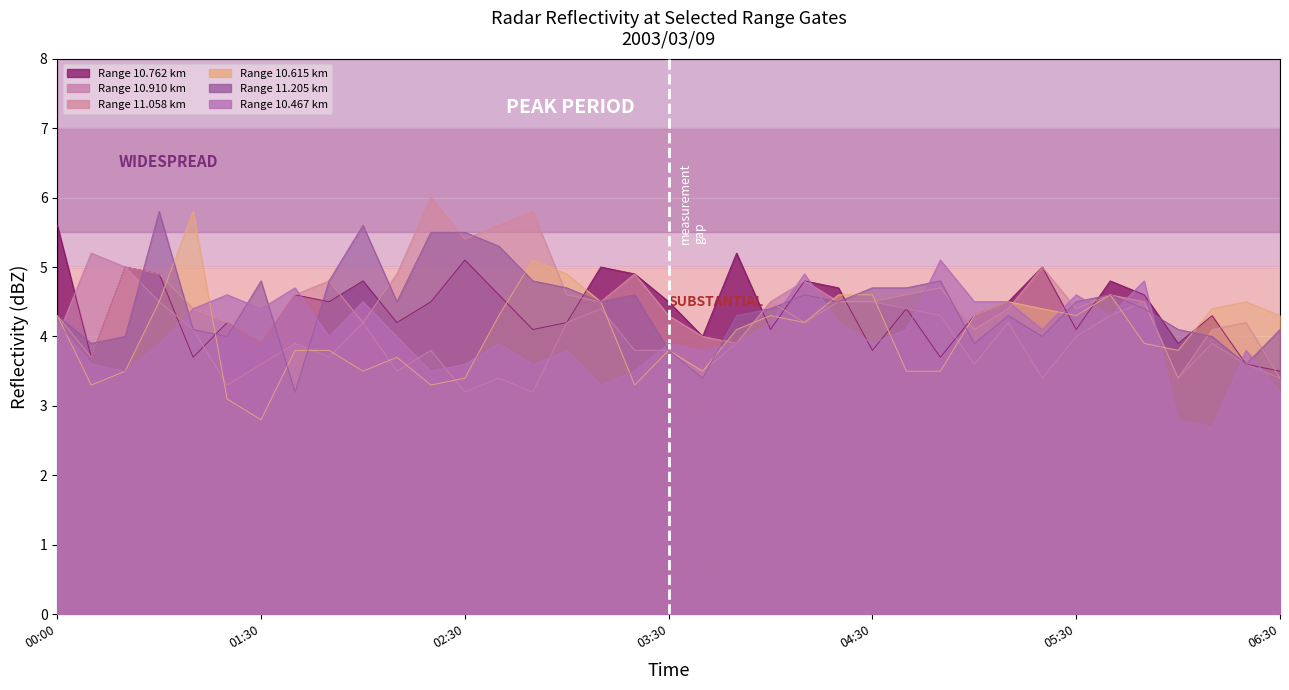

Where is the first local maximum for 11.205?

2003/03/09 01:00